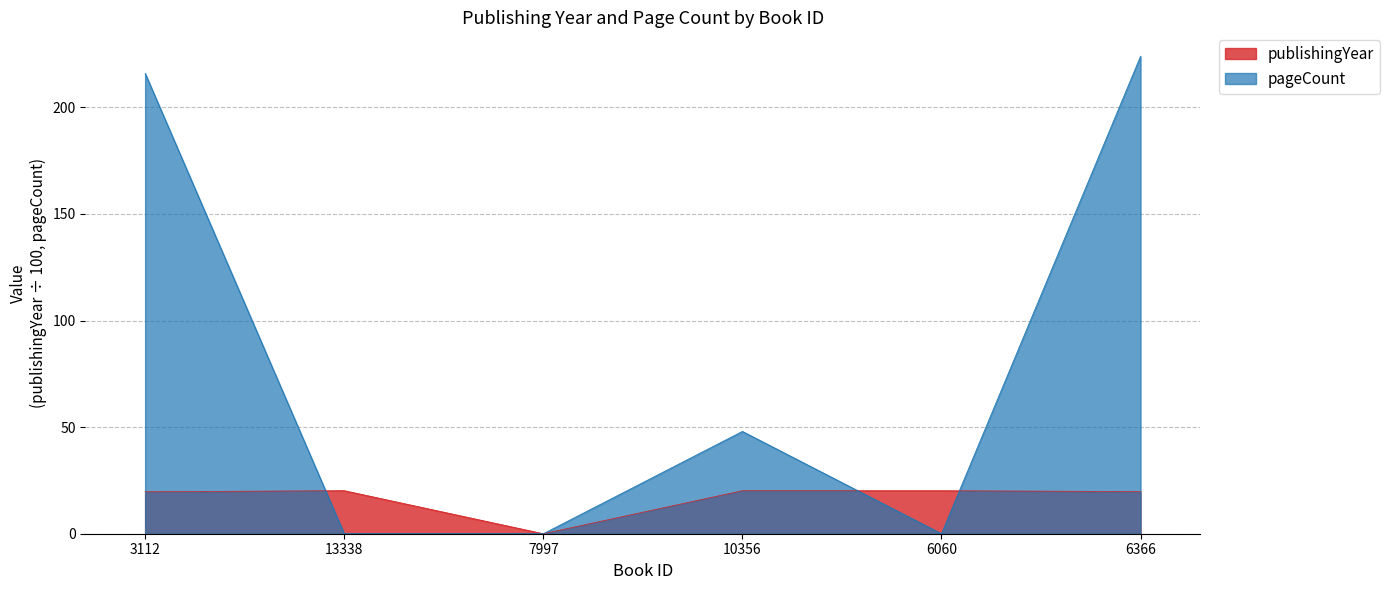

At which category does pageCount reach its first local valley?

6060